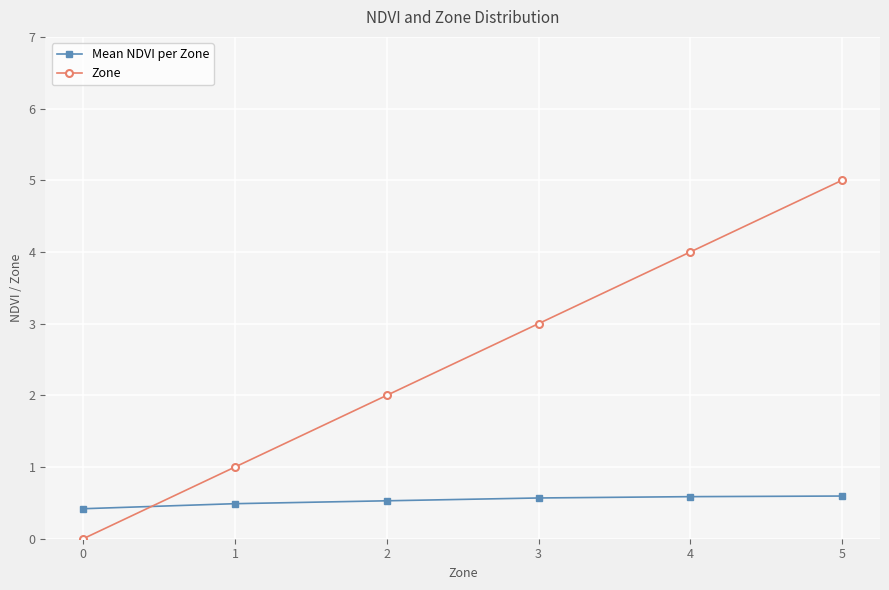

Is it true that Zone equals 2.0 at 2?

True